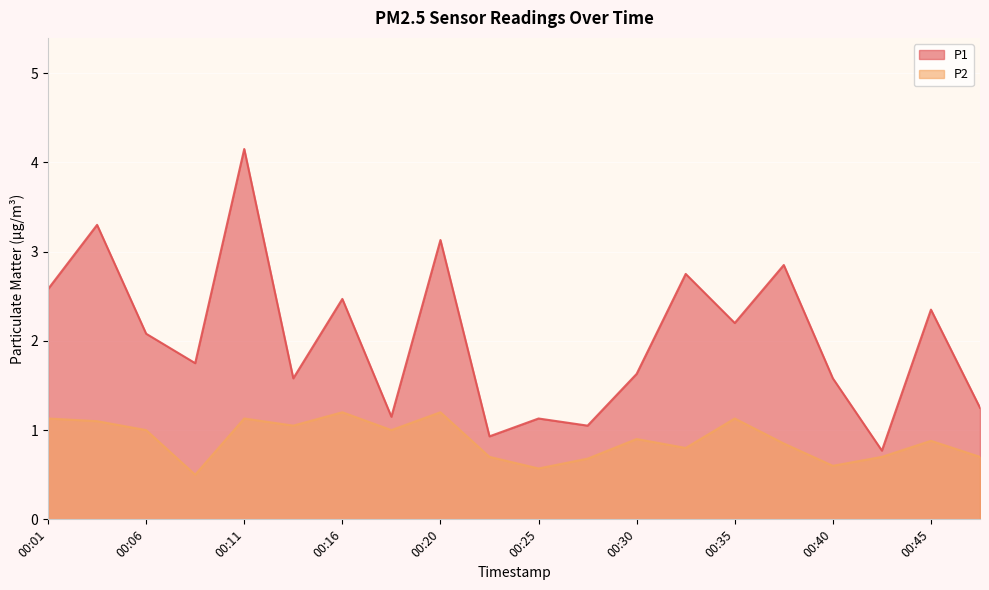

True or false: P2 and P1 cross at least once.

False